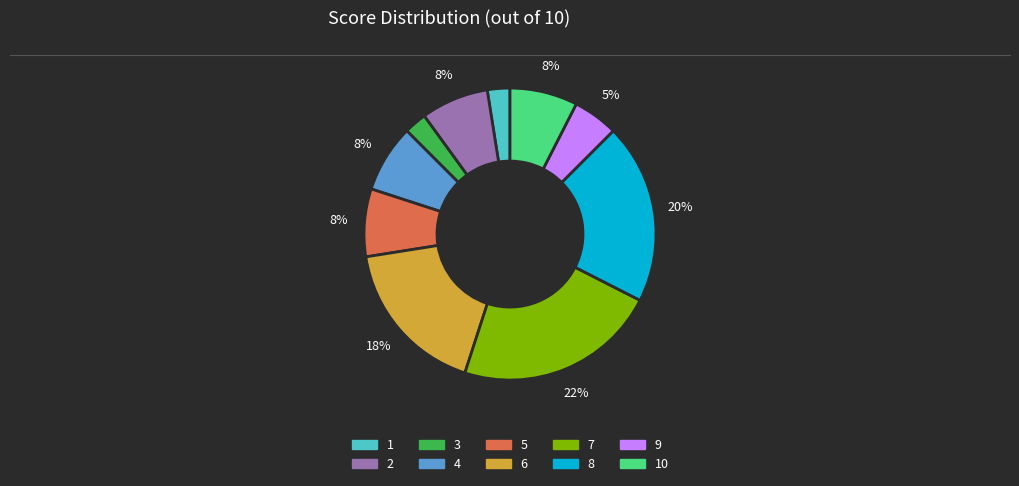

Is there a majority slice in this chart?

No